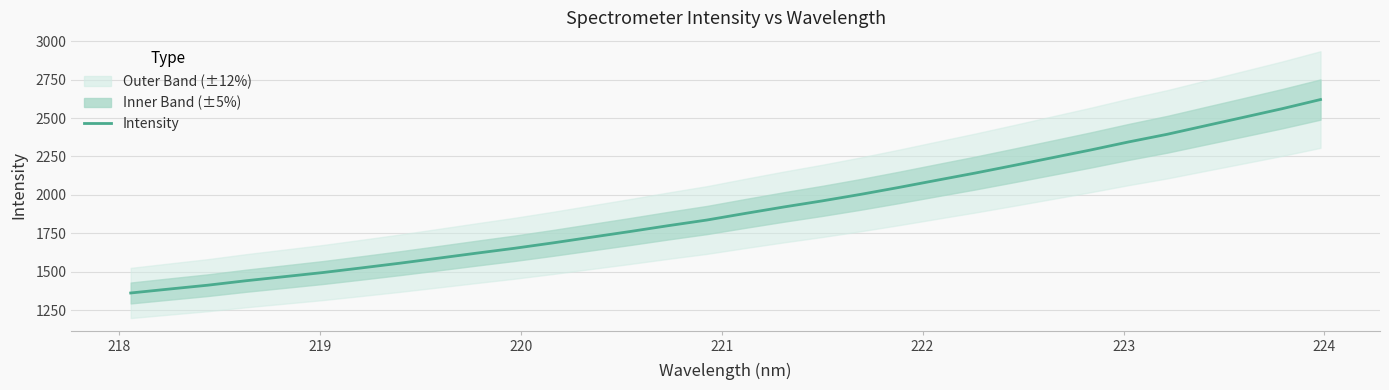

True or false: there are more than 2 points higher than both neighbors.

False